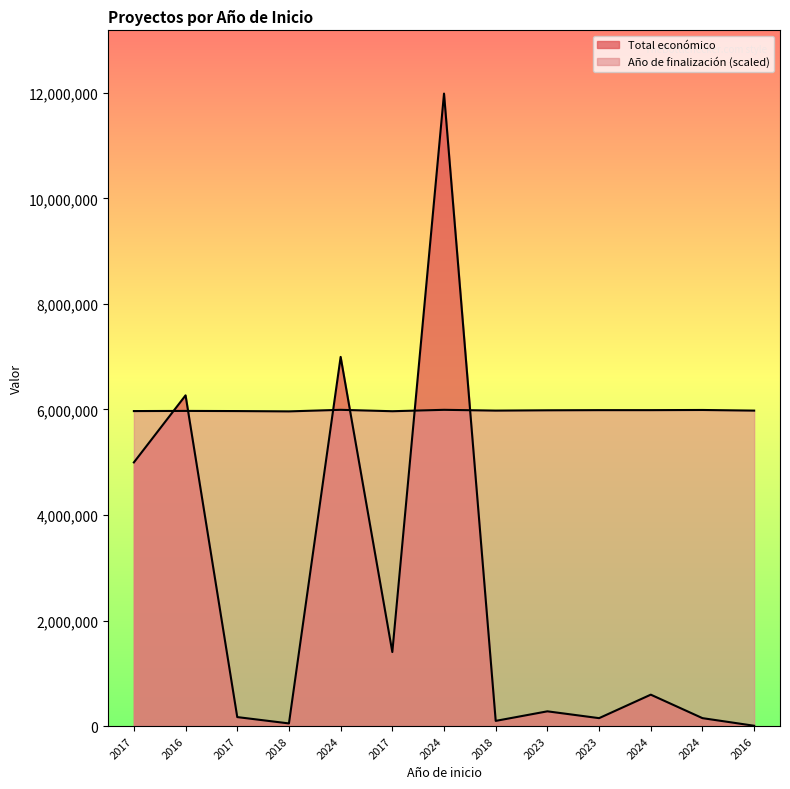

What is the ratio of the value at 2024 to the value at 2023?

4.0